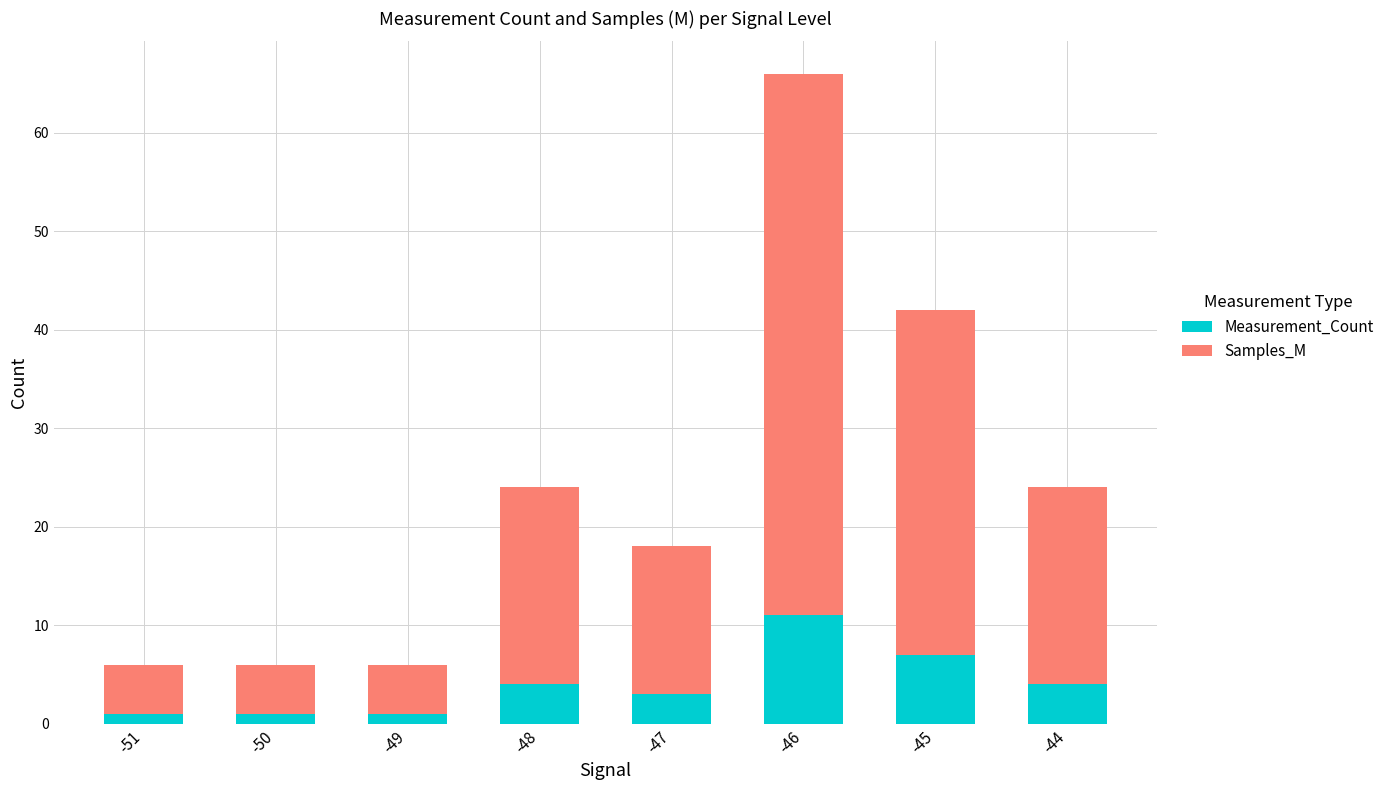

At which category is the sum across all series the highest?

-46